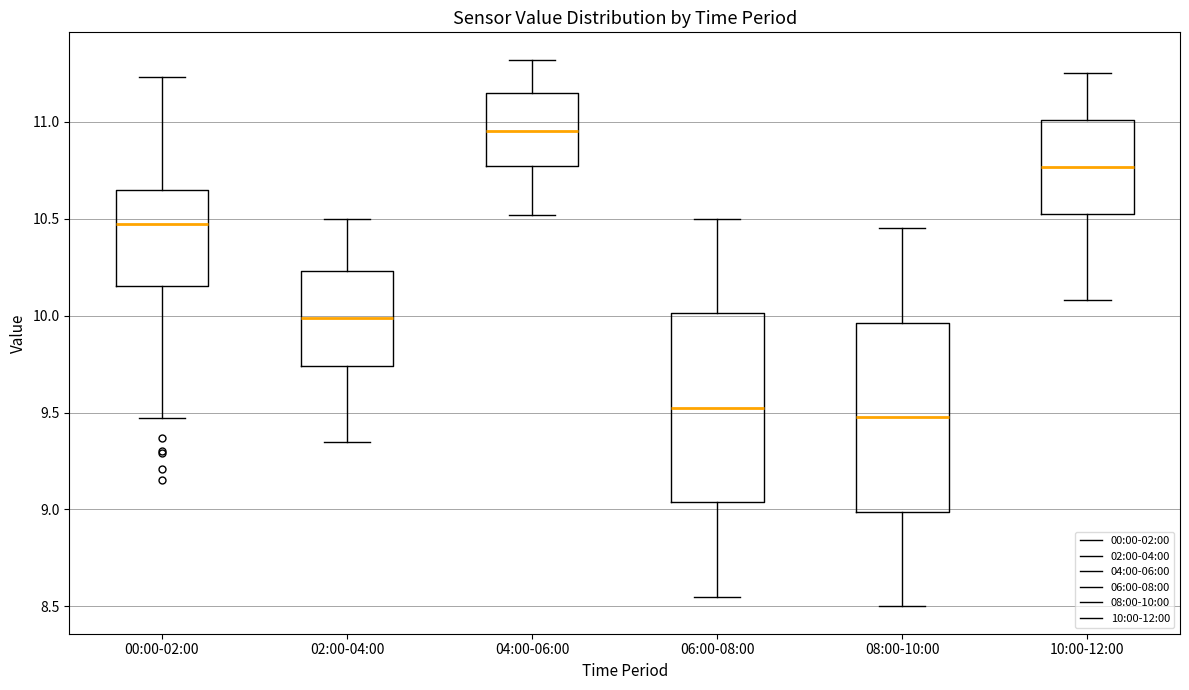

Reading left to right, read every box against the y-axis: the position of its median line, the range the box covers, and the ends of its whiskers. The values are not printed on the chart, so give them approximately, as read against the axis.

00:00-02:00: median 10.45, box 10.15 to 10.65, whiskers 9.45 to 11.25
02:00-04:00: median 10.00, box 9.75 to 10.25, whiskers 9.35 to 10.50
04:00-06:00: median 10.95, box 10.75 to 11.15, whiskers 10.50 to 11.30
06:00-08:00: median 9.55, box 9.05 to 10.00, whiskers 8.55 to 10.50
08:00-10:00: median 9.50, box 9.00 to 9.95, whiskers 8.50 to 10.45
10:00-12:00: median 10.75, box 10.50 to 11.00, whiskers 10.10 to 11.25